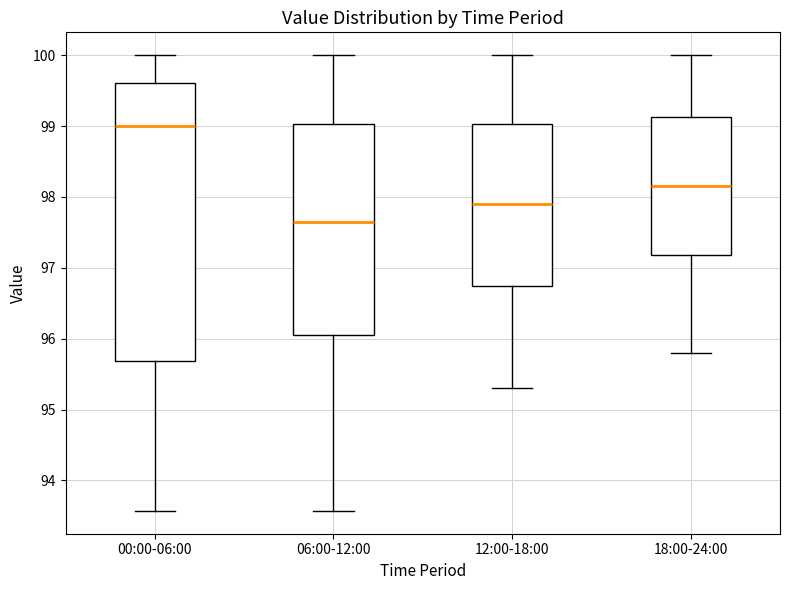

Which box's median line is the lowest?

06:00-12:00